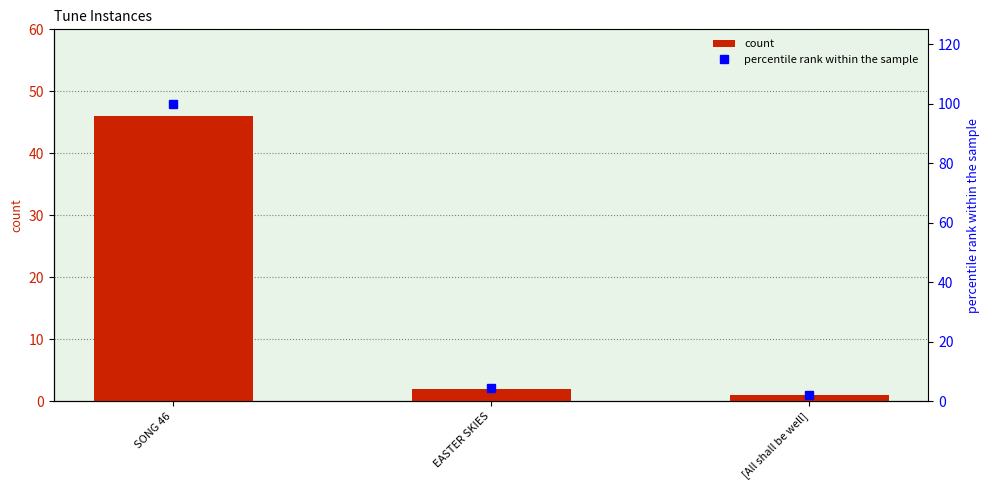

Reading right to left, list all the values displayed in this chart.

count: [All shall be well]=1.0	EASTER SKIES=2.0	SONG 46=46.0
percentile rank within the sample: [All shall be well]=2.2	EASTER SKIES=4.3	SONG 46=100.0